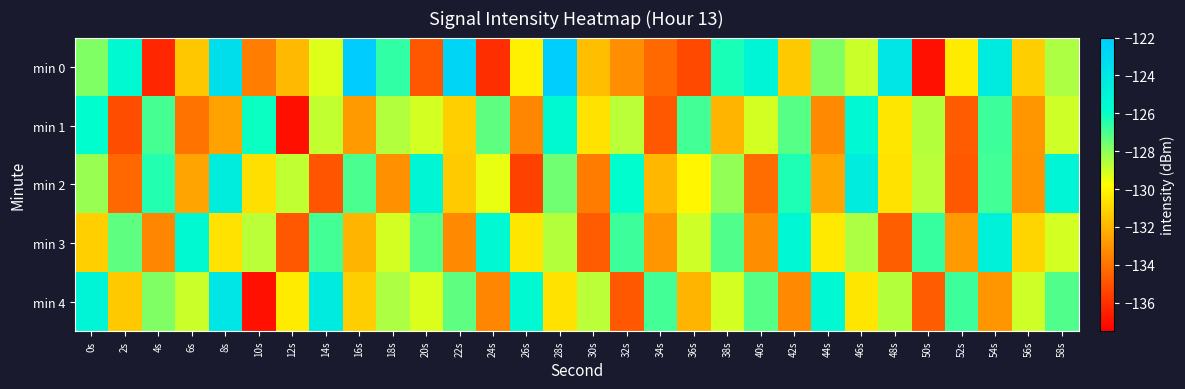

Reading left to right, list all the values displayed in this chart.

min 0: 0s=-127.8	2s=-125.5	4s=-136.3	6s=-131.4	8s=-123.4	10s=-133.7	12s=-131.8	14s=-129.2	16s=-122.1	18s=-126.6	20s=-134.8	22s=-122.7	24s=-136.1	26s=-130.2	28s=-122.2	30s=-131.7	32s=-133.1	34s=-134.3	36s=-135.3	38s=-126.3	40s=-125.1	42s=-131.4	44s=-127.8	46s=-128.9	48s=-123.9	50s=-137.0	52s=-130.3	54s=-124.4	56s=-131.2	58s=-128.5
min 1: 0s=-125.8	2s=-135.1	4s=-127.0	6s=-134.0	8s=-132.5	10s=-126.1	12s=-137.0	14s=-128.8	16s=-132.7	18s=-128.6	20s=-129.1	22s=-131.2	24s=-127.3	26s=-133.4	28s=-125.5	30s=-130.6	32s=-128.7	34s=-134.8	36s=-126.9	38s=-132.0	40s=-129.1	42s=-127.2	44s=-133.3	46s=-125.4	48s=-130.5	50s=-128.6	52s=-134.7	54s=-126.8	56s=-132.9	58s=-129.0
min 2: 0s=-128.2	2s=-134.3	4s=-126.4	6s=-132.5	8s=-124.6	10s=-130.7	12s=-128.8	14s=-134.9	16s=-127.0	18s=-133.1	20s=-125.2	22s=-131.3	24s=-129.4	26s=-135.5	28s=-127.6	30s=-133.7	32s=-125.8	34s=-131.9	36s=-130.0	38s=-128.1	40s=-134.2	42s=-126.3	44s=-132.4	46s=-124.5	48s=-130.6	50s=-128.7	52s=-134.8	54s=-126.9	56s=-133.0	58s=-125.1
min 3: 0s=-131.2	2s=-127.3	4s=-133.4	6s=-125.5	8s=-130.6	10s=-128.7	12s=-134.8	14s=-126.9	16s=-132.0	18s=-129.1	20s=-127.2	22s=-133.3	24s=-125.4	26s=-130.5	28s=-128.6	30s=-134.7	32s=-126.8	34s=-132.9	36s=-129.0	38s=-127.1	40s=-133.2	42s=-125.3	44s=-130.4	46s=-128.5	48s=-134.6	50s=-126.7	52s=-132.8	54s=-124.9	56s=-131.0	58s=-129.1
min 4: 0s=-125.1	2s=-131.4	4s=-127.8	6s=-128.9	8s=-123.9	10s=-137.0	12s=-130.3	14s=-124.4	16s=-131.2	18s=-128.5	20s=-129.2	22s=-127.3	24s=-133.4	26s=-125.5	28s=-130.6	30s=-128.7	32s=-134.8	34s=-126.9	36s=-132.0	38s=-129.1	40s=-127.2	42s=-133.3	44s=-125.4	46s=-130.5	48s=-128.6	50s=-134.7	52s=-126.8	54s=-132.9	56s=-129.0	58s=-127.1